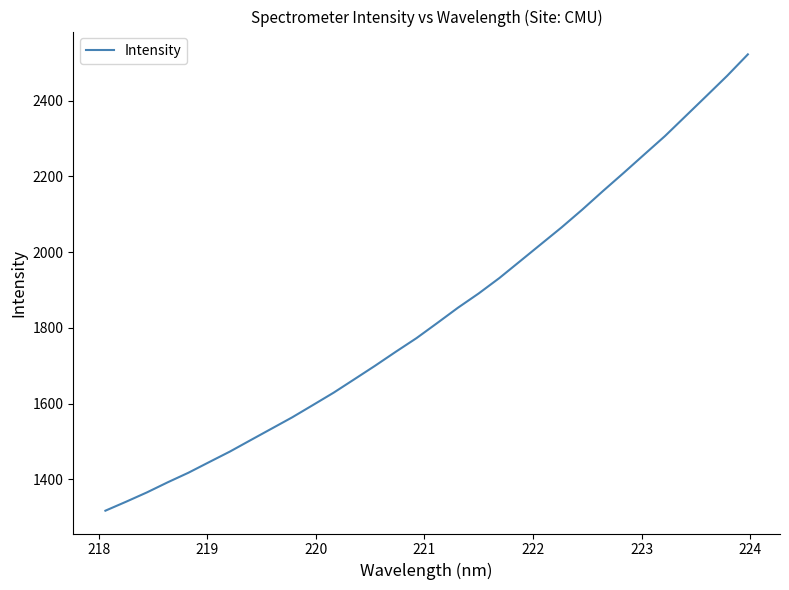

What is the maximum value shown in the chart?

2522.4